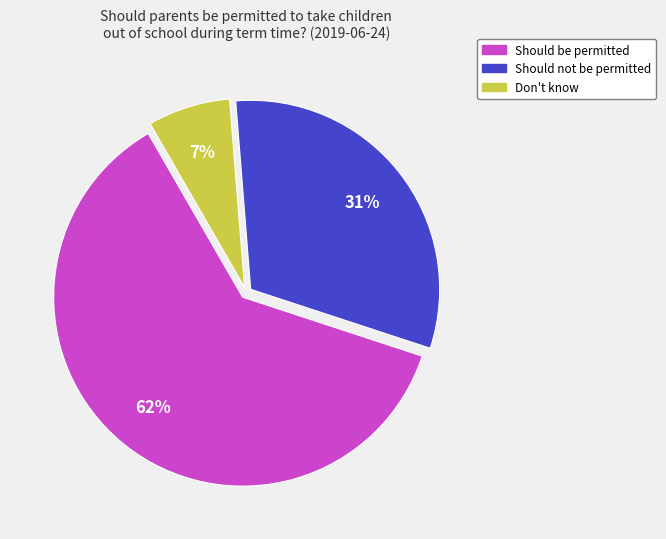

To the nearest percent, what is the average slice percentage?

33%